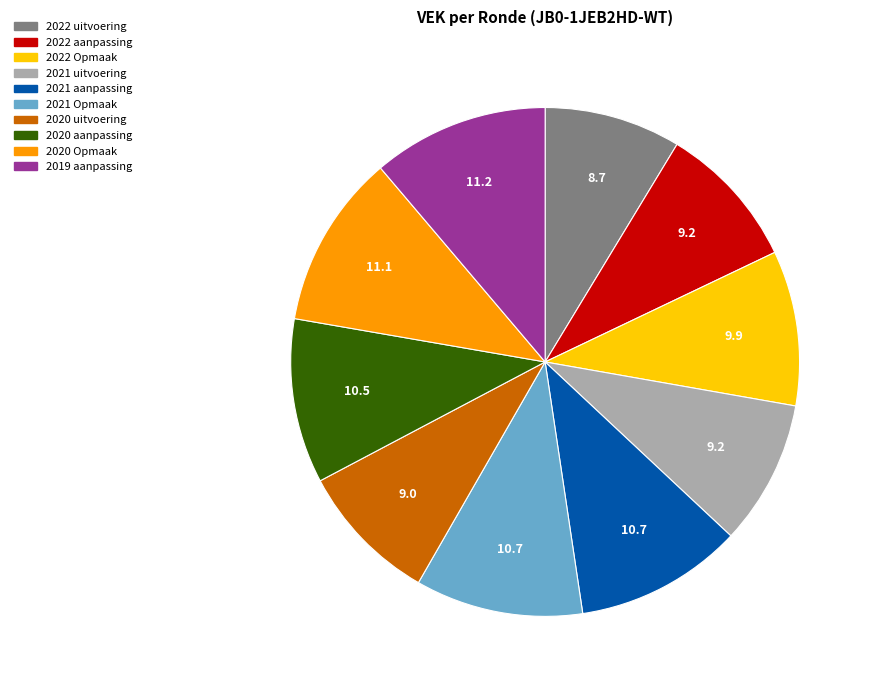

Does any single category account for the majority?

No